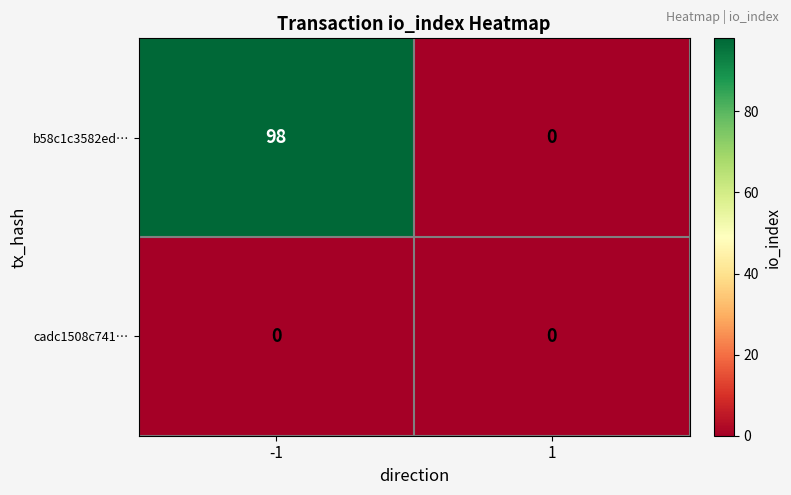

List the series in order of their peak value, highest first.

b58c1c3582ed…, cadc1508c741…